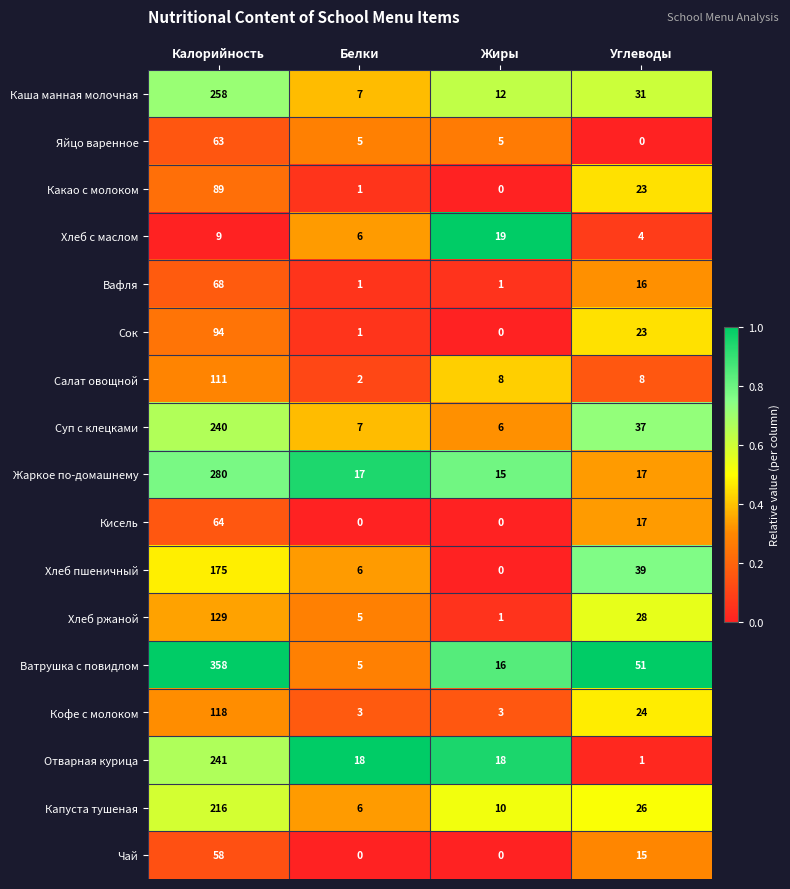

How many distinct data groups are displayed?

17